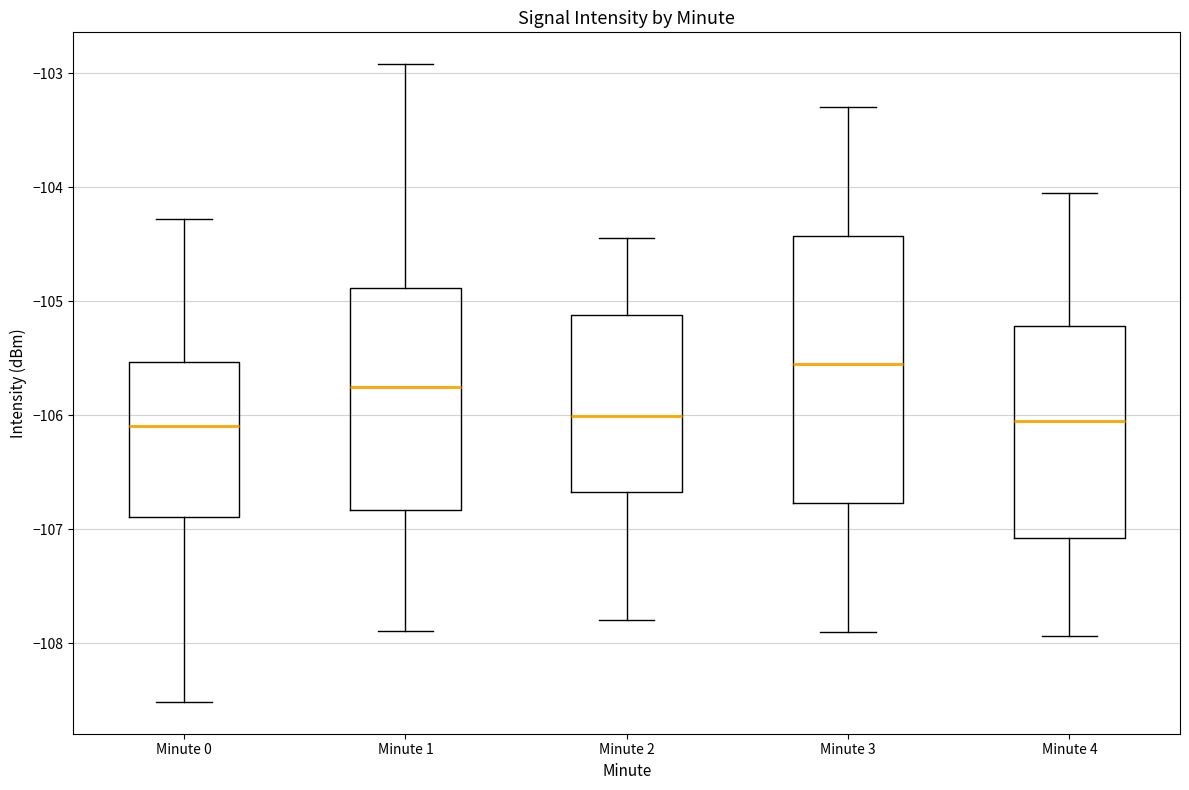

Reading left to right, transcribe this box plot: for each box, give where its median line is, the range the box spans, and where its two whiskers end, as read against the y-axis. The values are not printed on the chart, so give them approximately, as read against the axis.

Minute 0: median -106.1, box -106.9 to -105.5, whiskers -108.5 to -104.3
Minute 1: median -105.8, box -106.8 to -104.9, whiskers -107.9 to -102.9
Minute 2: median -106.0, box -106.7 to -105.1, whiskers -107.8 to -104.4
Minute 3: median -105.5, box -106.8 to -104.4, whiskers -107.9 to -103.3
Minute 4: median -106.0, box -107.1 to -105.2, whiskers -107.9 to -104.0